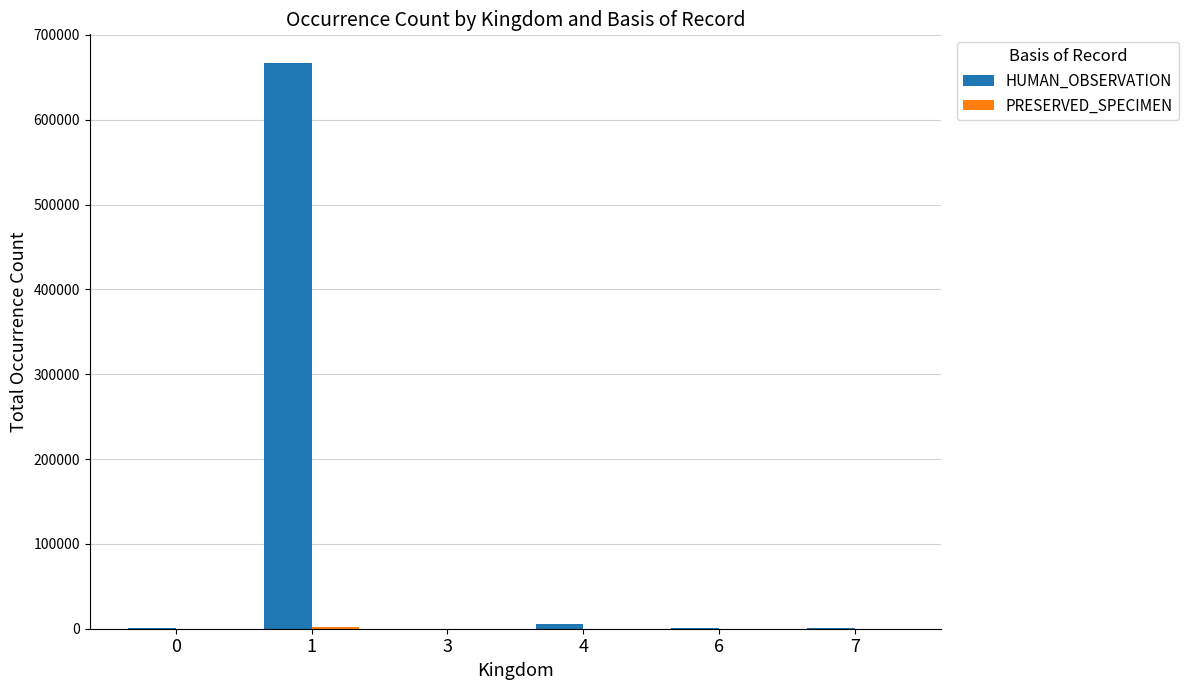

What value does the HUMAN_OBSERVATION series have at 1?

667317